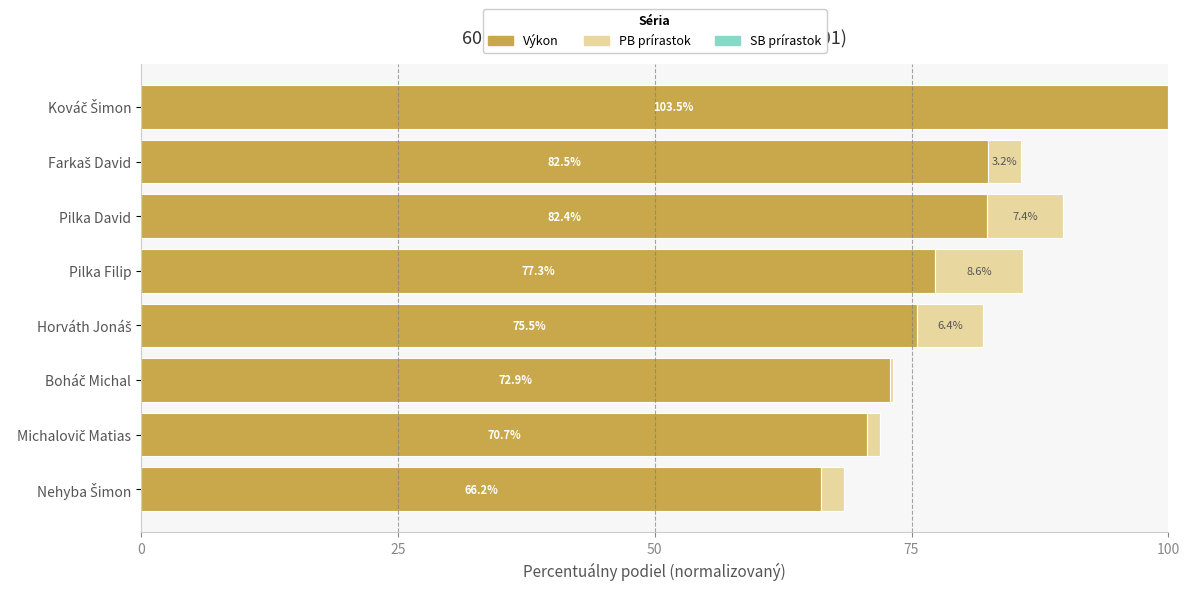

How many bars are there in each group?

3